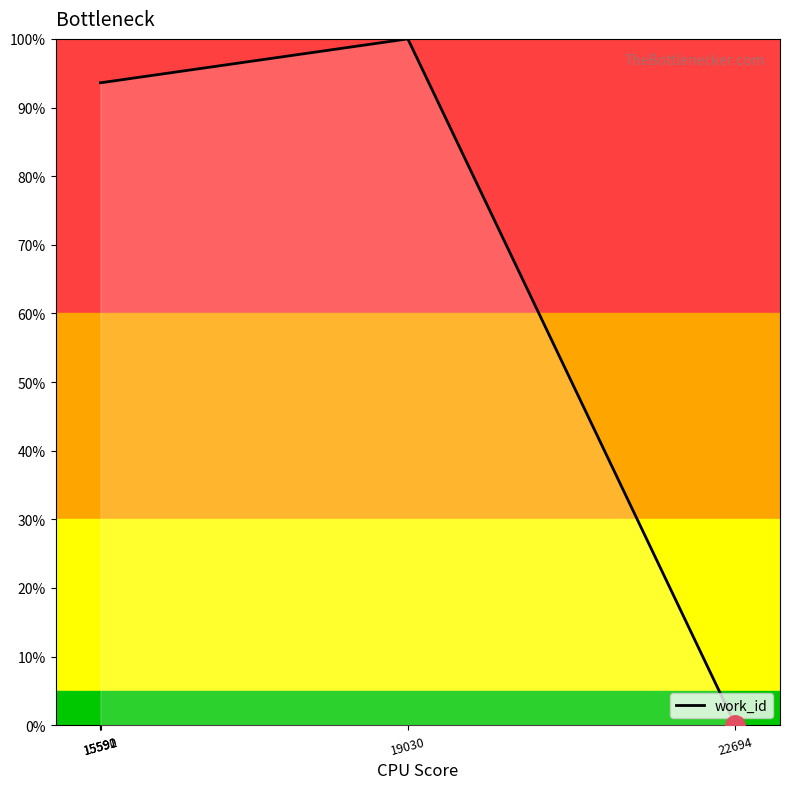

Reading left to right, transcribe all the data shown in this chart.

15590=93.6	15591=93.6	15592=93.6	19030=100.0	22694=0.1